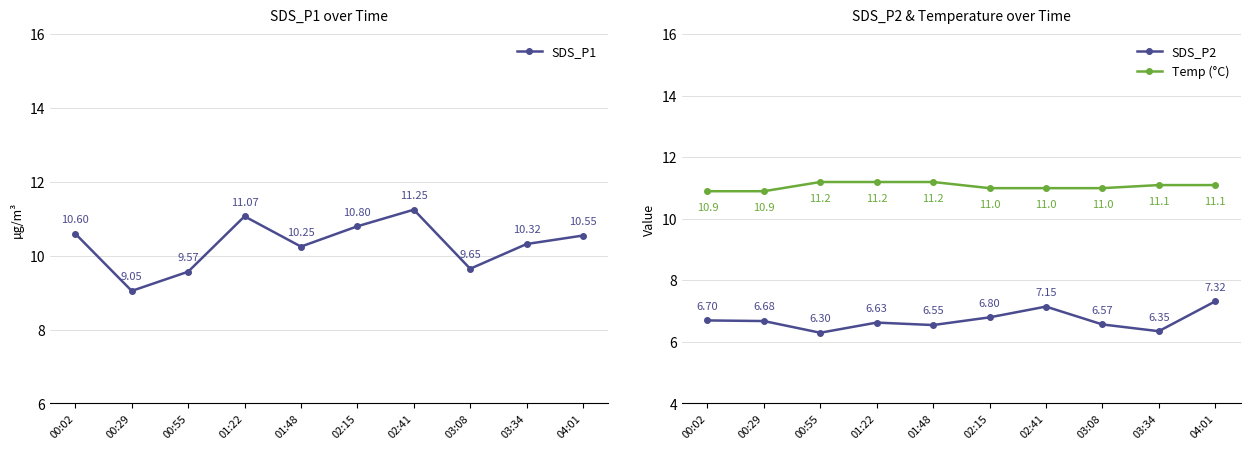

What is the average value of the SDS_P1 series?

10.3